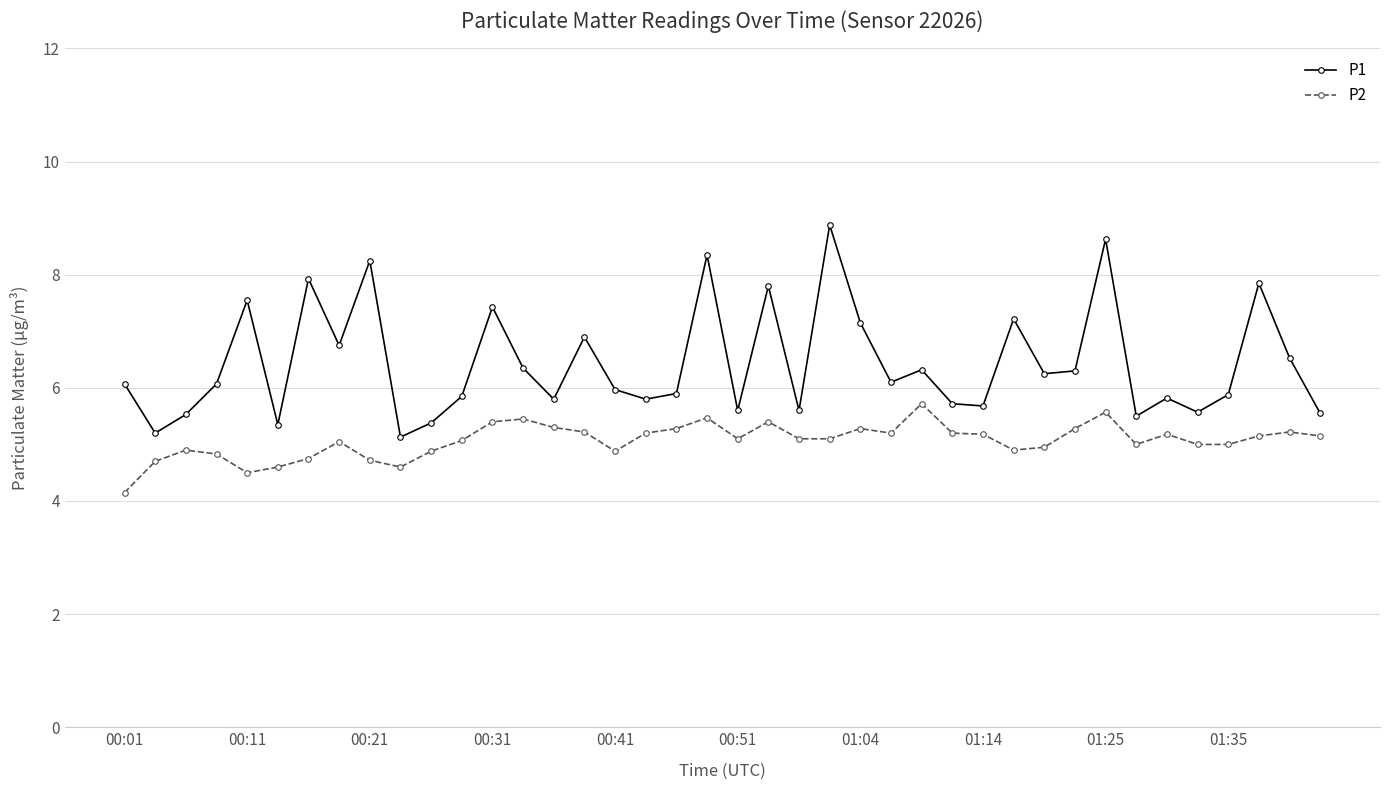

How many lines are shown in the chart?

2